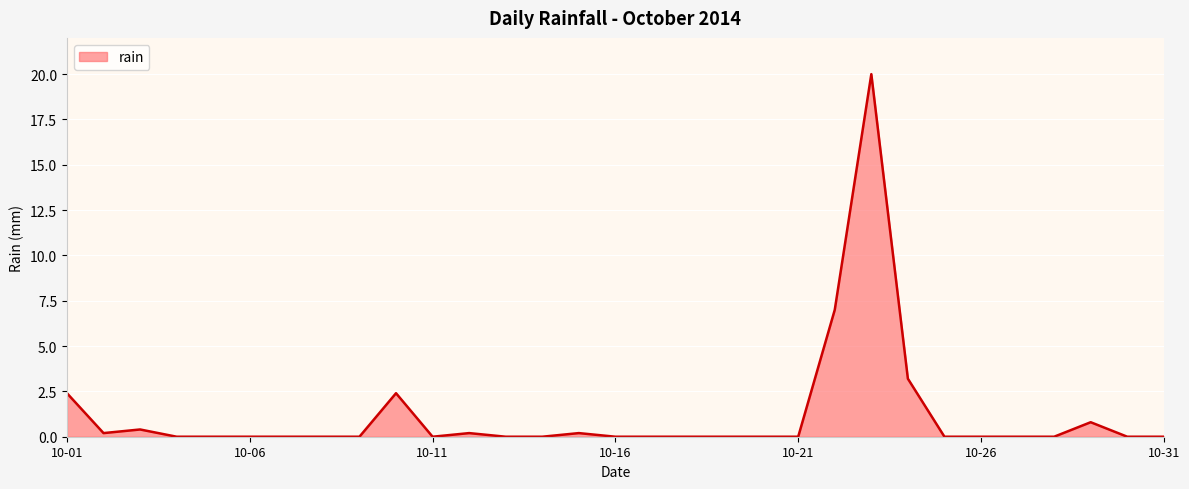

True or false: there are more than 1 points higher than both neighbors.

True